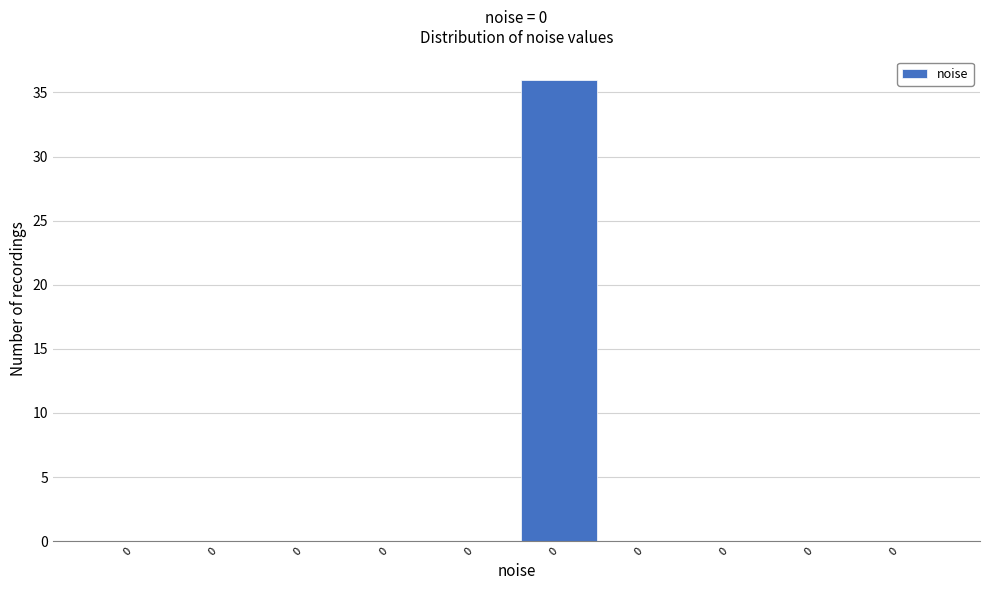

How many series are shown in this chart?

1